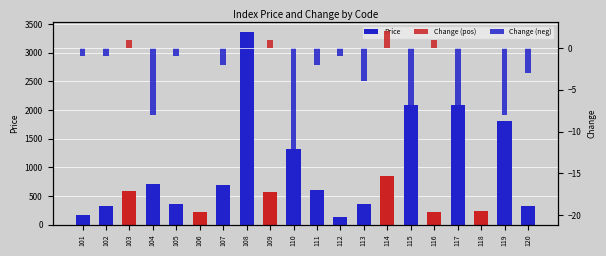

What is the minimum value for Change (neg)?

-20